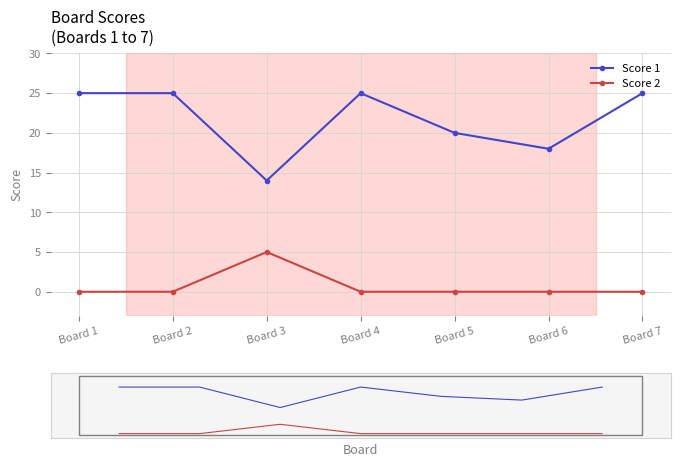

Count the Score 2 values in the range 0 to 1.

6